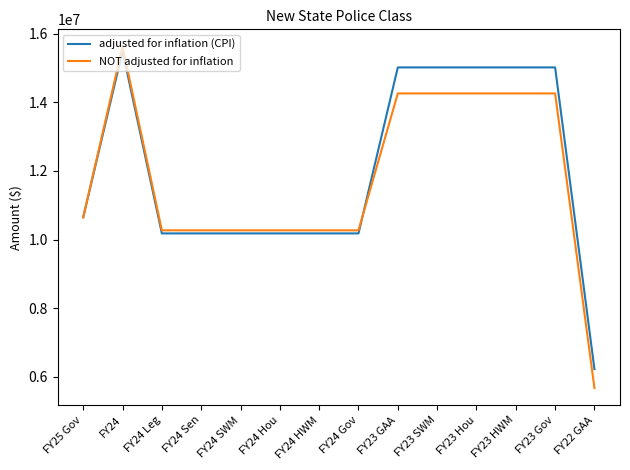

At which category is the sum across all series the highest?

FY24